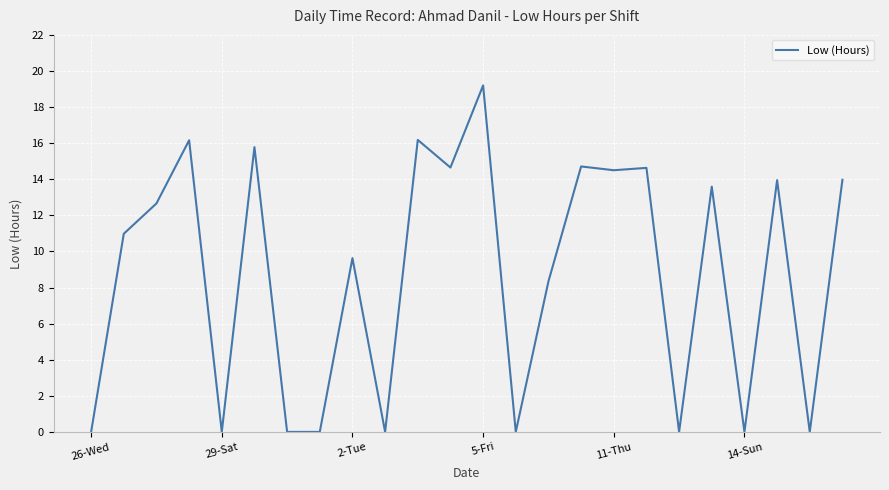

What is the difference between the maximum and minimum values?

19.2